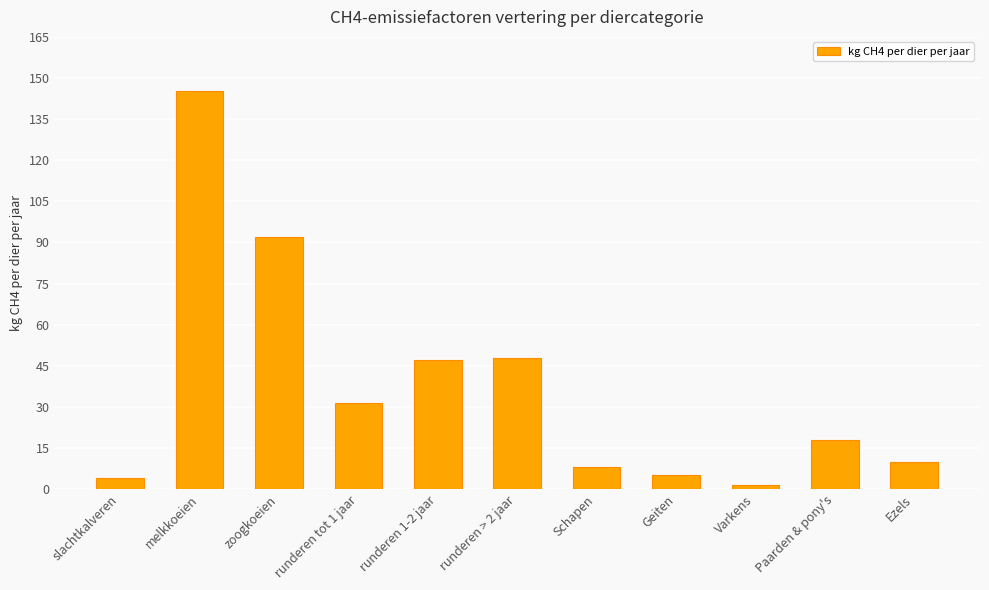

How many data points are less than 18?

5